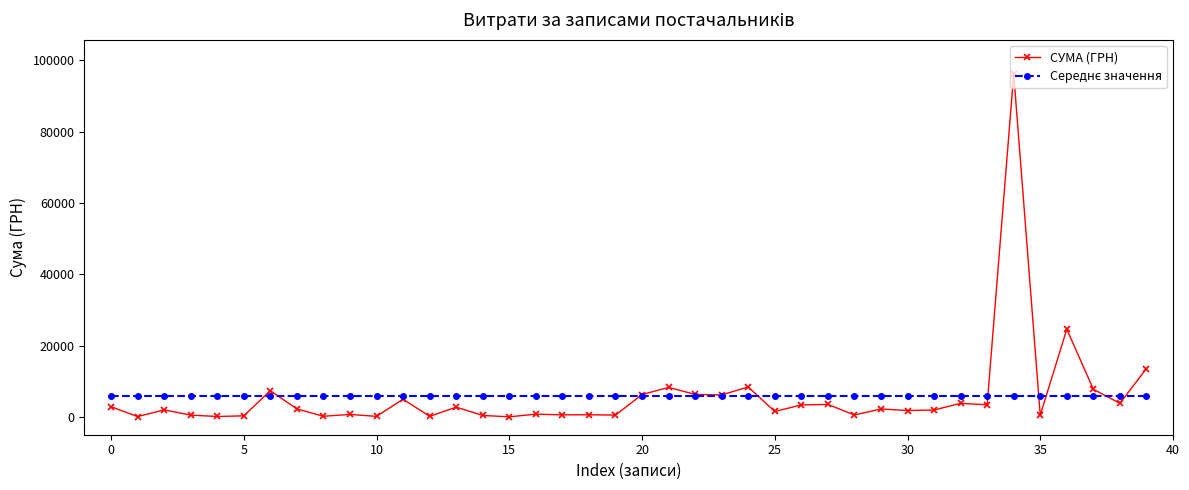

What is the maximum value shown in the chart?

96136.6